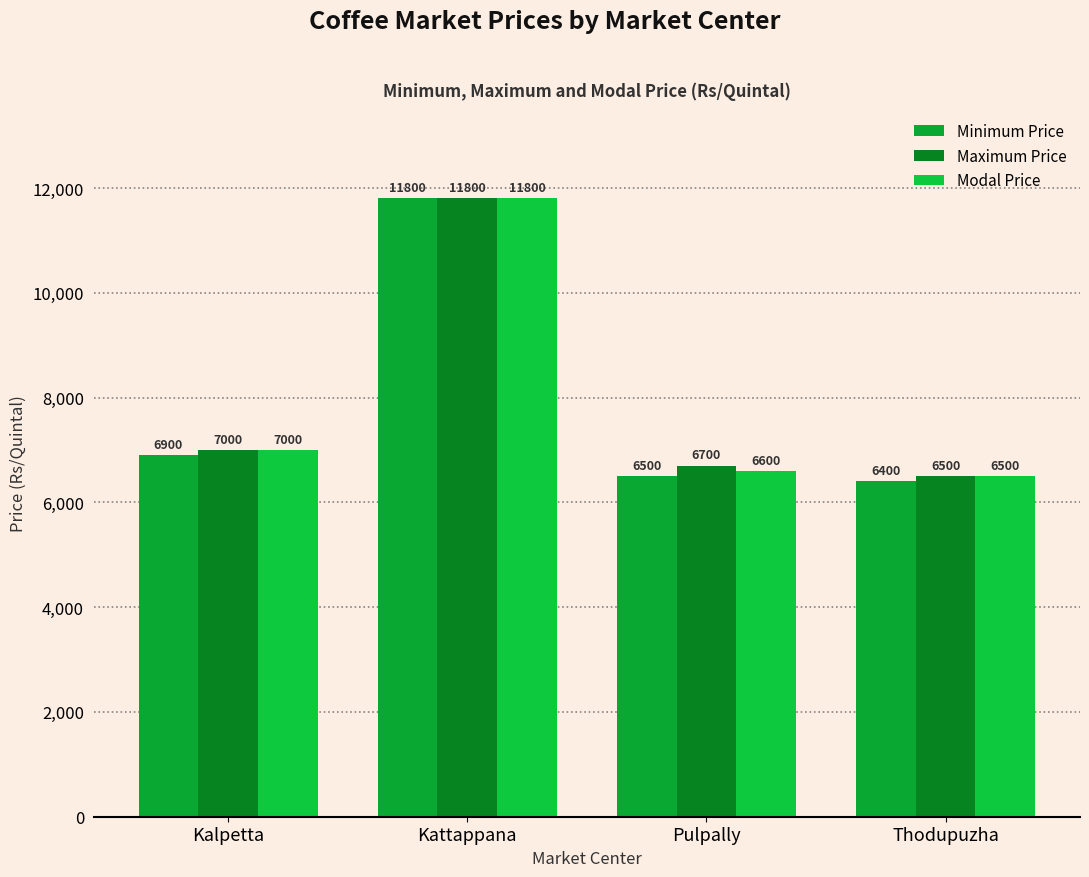

What is the minimum value for Modal Price?

6500